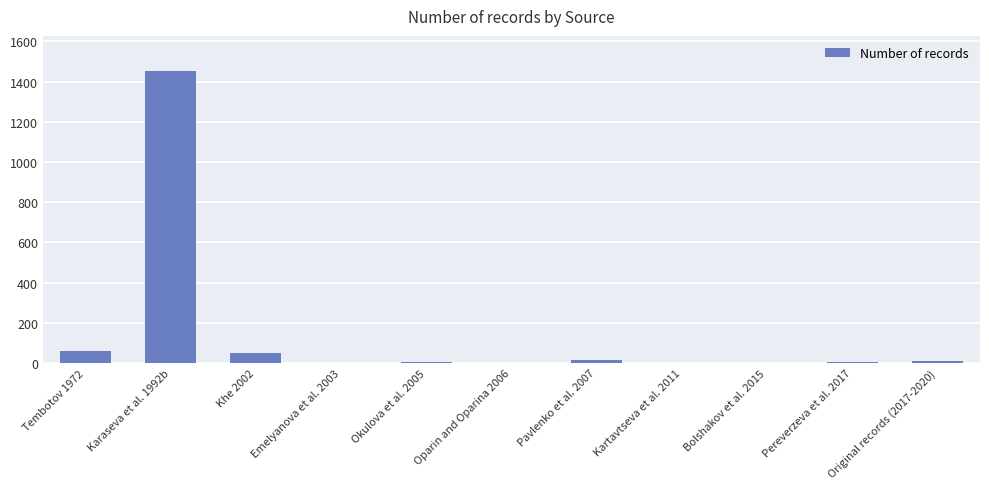

The chart shows a value of 4 at Pereverzeva et al. 2017. True or false?

True